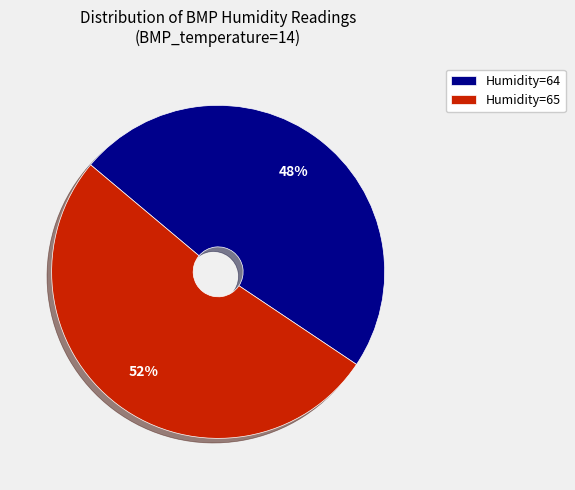

Which category accounts for the majority?

Humidity=65